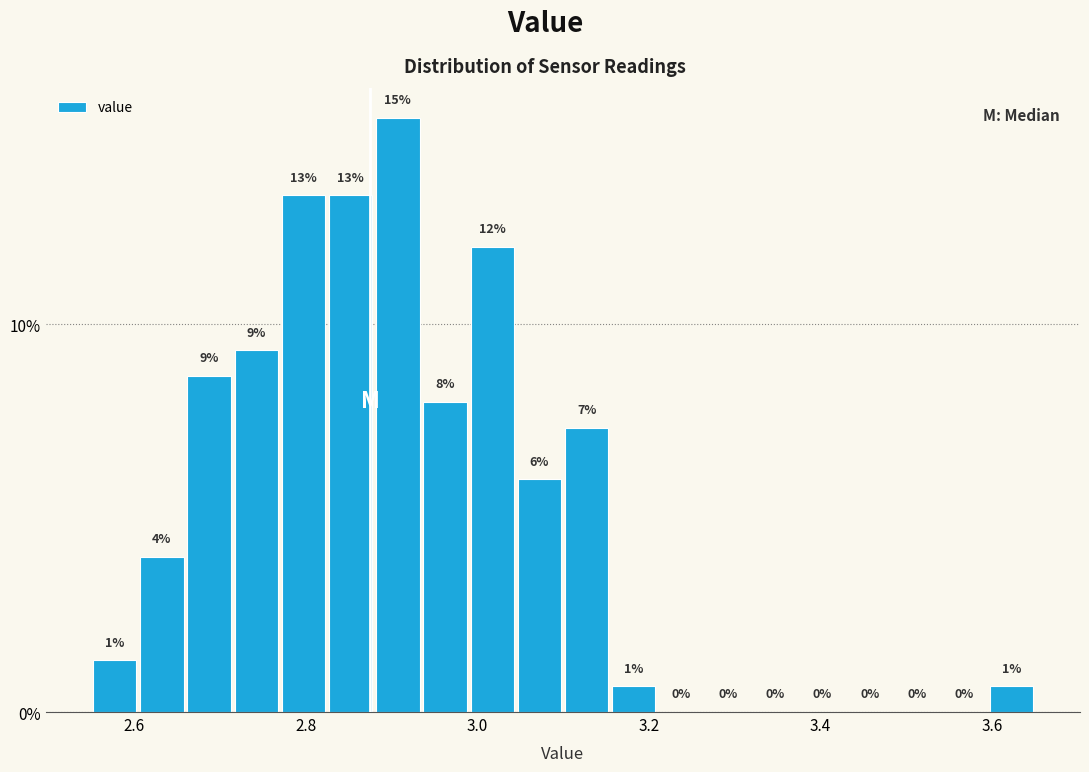

Around what value on the x-axis is the tallest bar? Give the approximate position of its centre, as read against the axis.

2.90